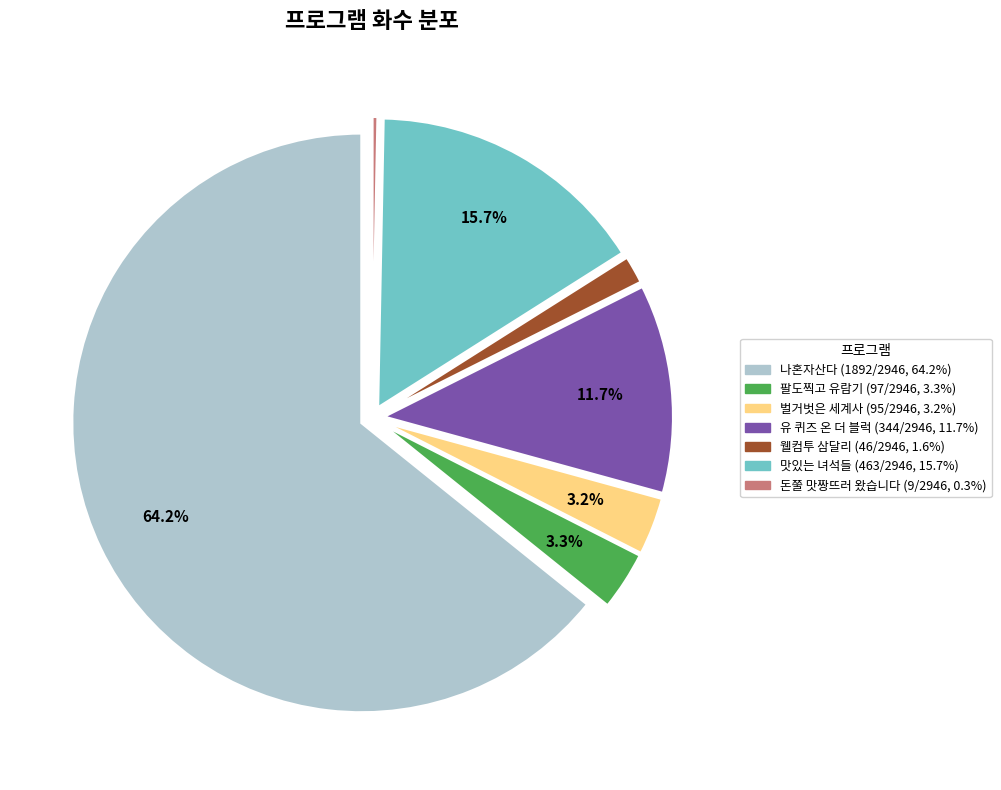

Is there a majority slice in this chart?

Yes